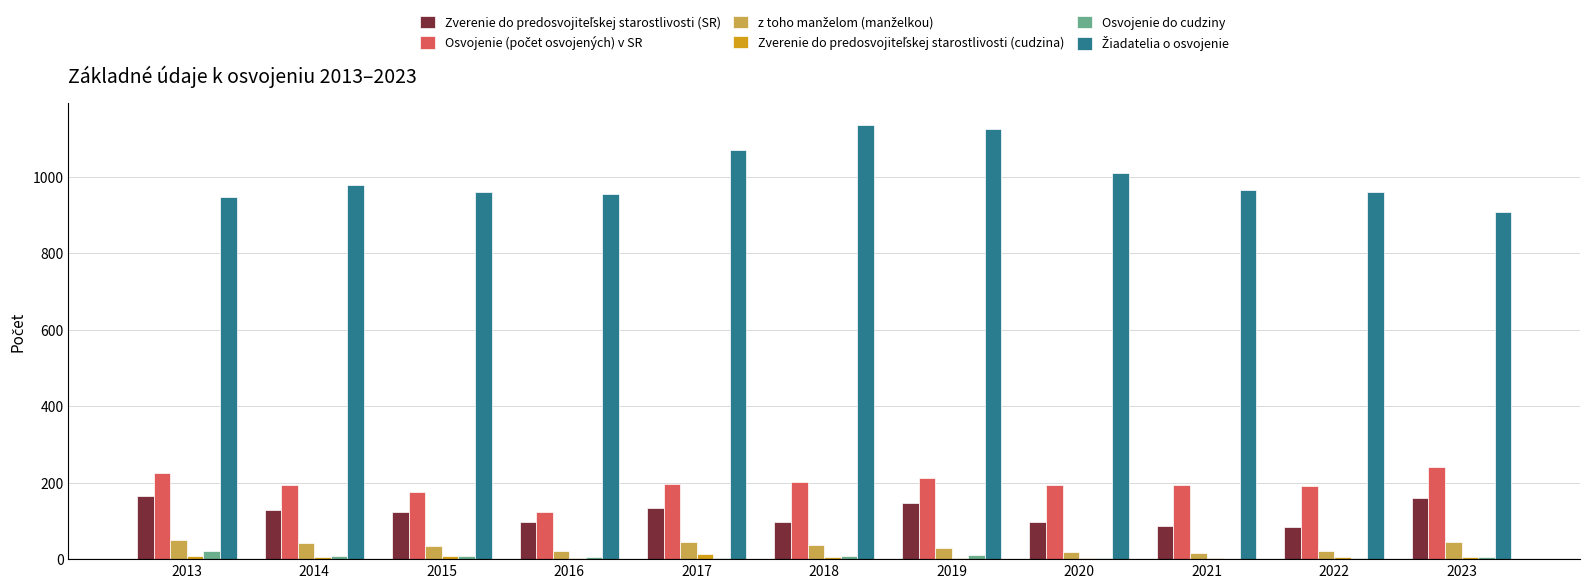

How many groups of bars are there?

11